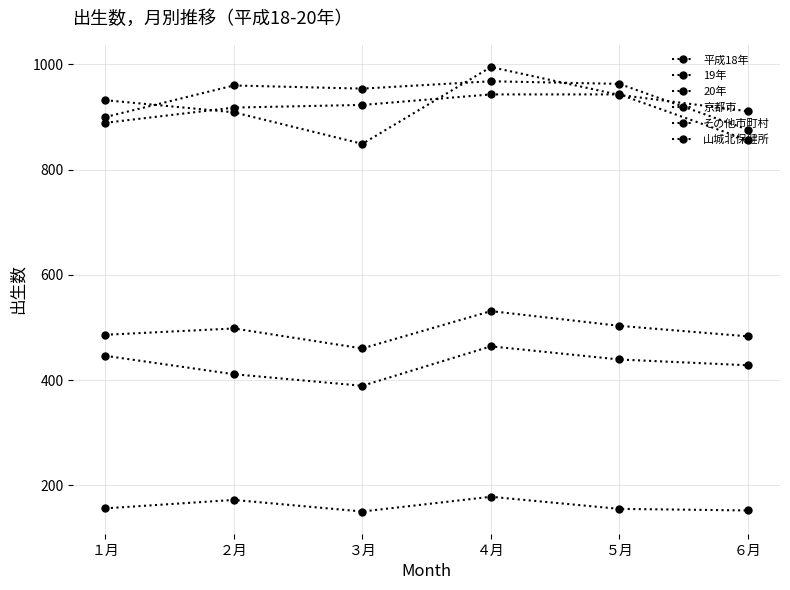

How many data points in 19年 are less than 923?

3